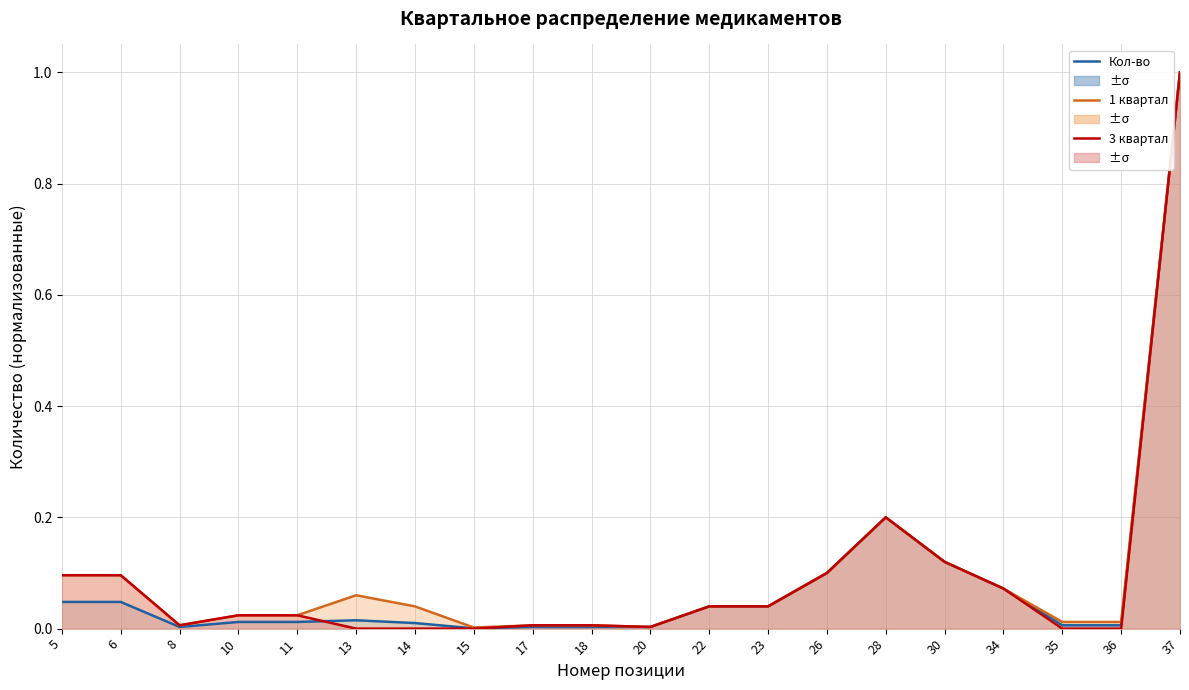

The 1 квартал series shows 0.0 at 20. True or false?

False